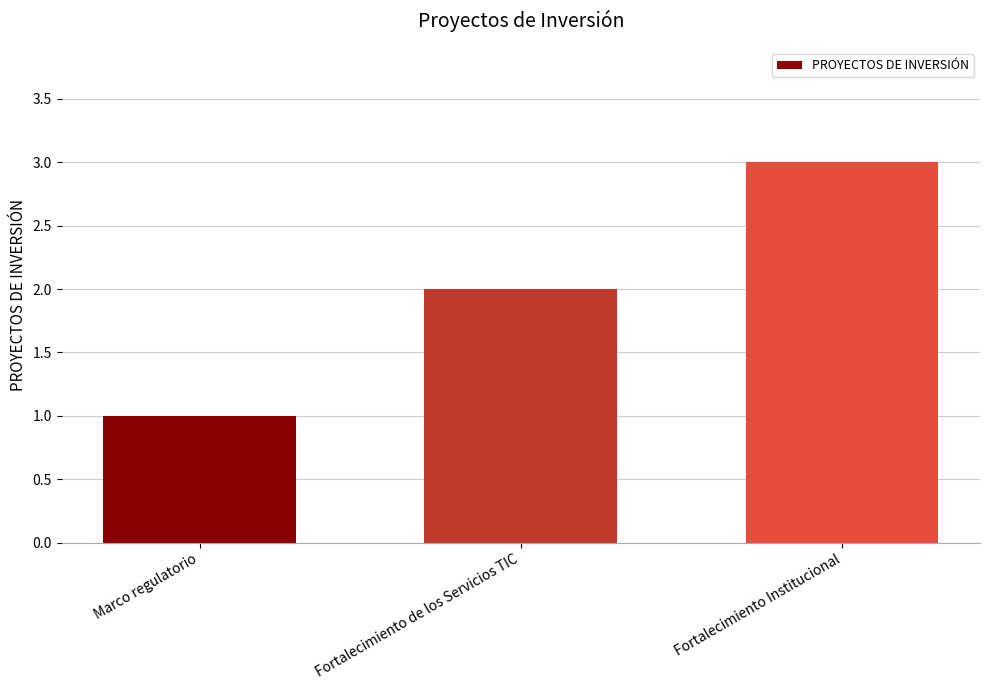

List the labels in order of value, largest first.

Fortalecimiento Institucional, Fortalecimiento de los Servicios TIC, Marco regulatorio